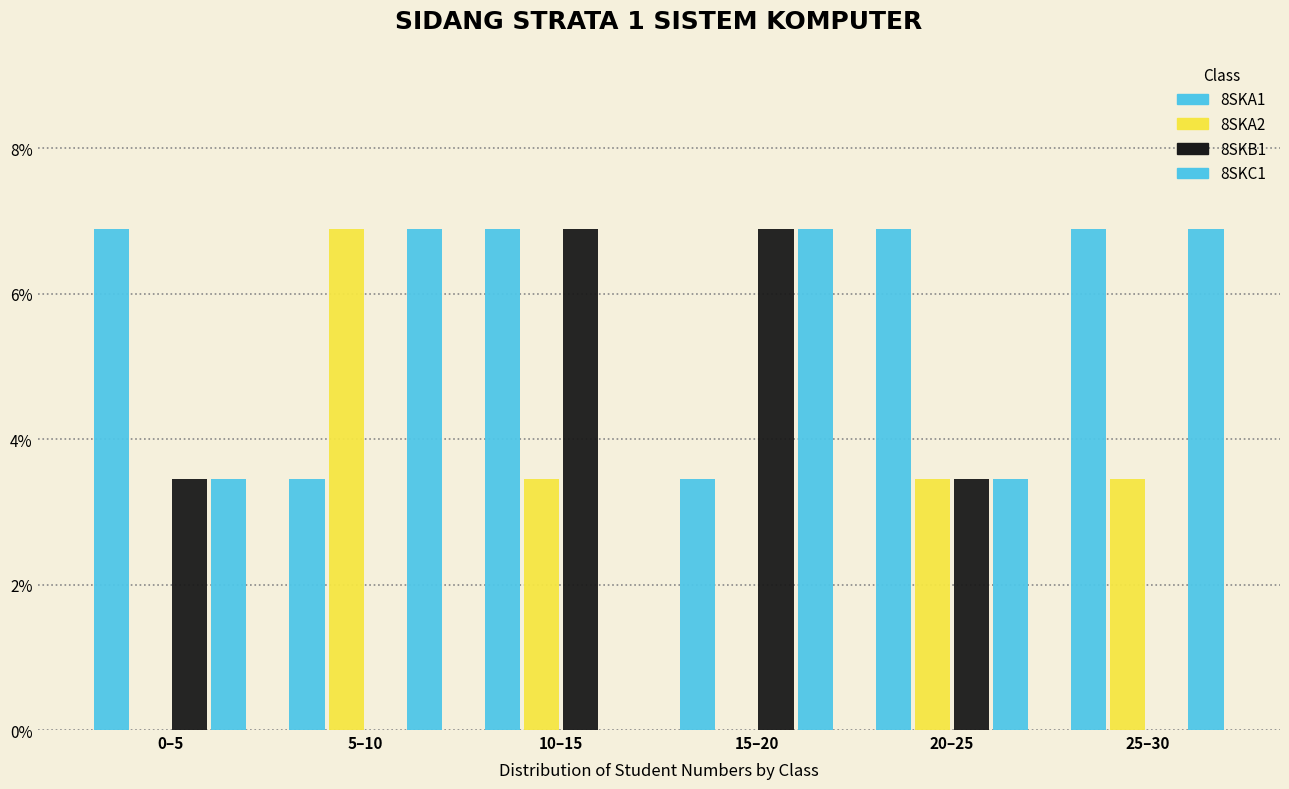

Are the bars horizontal?

No